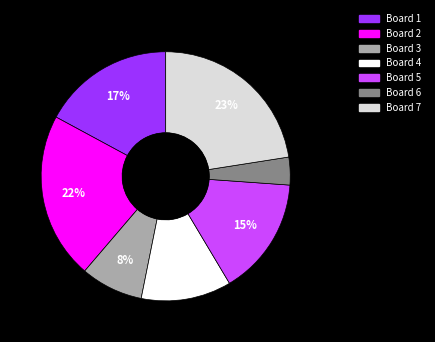

Is there a majority slice in this chart?

No